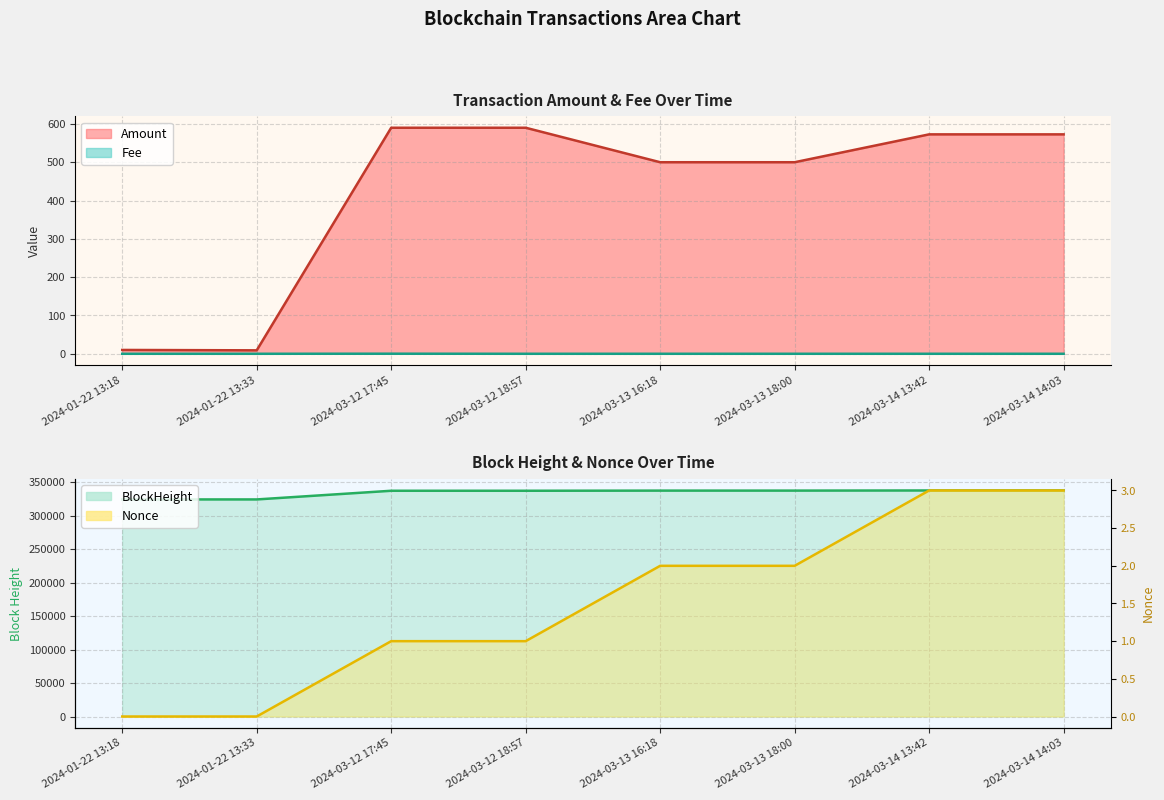

Is it true that Amount equals 4.3 at 2024-01-22 13:33?

False